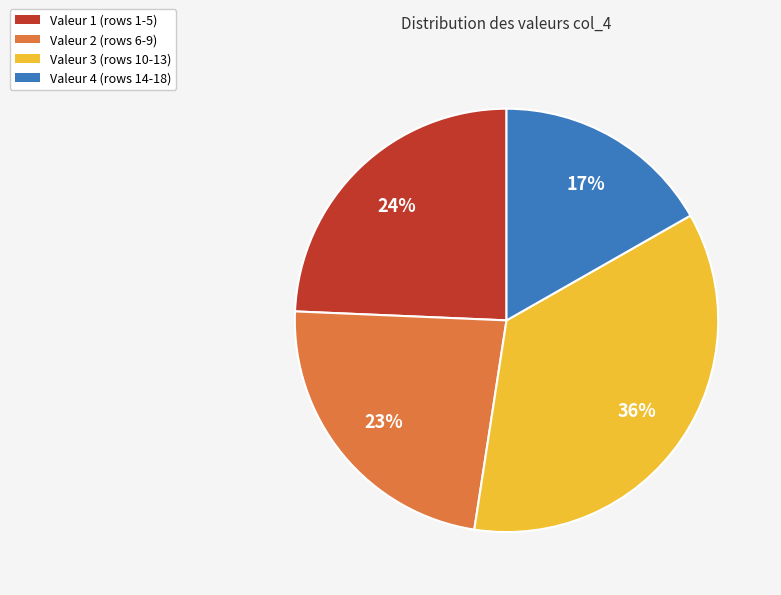

What is the smallest slice in the pie chart?

Valeur 4 (rows 14-18)